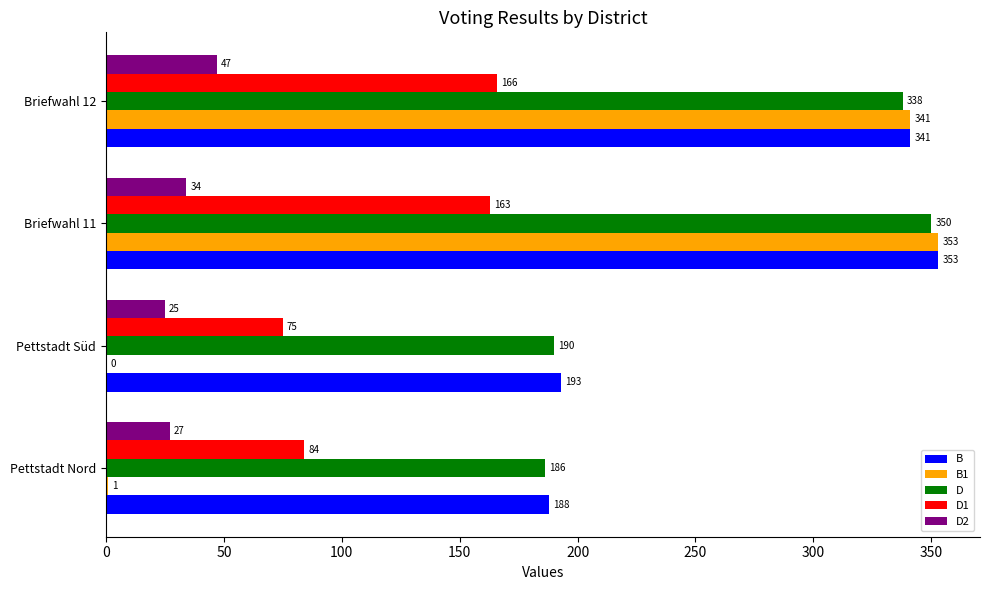

At which category is the sum across all series the highest?

Briefwahl 11